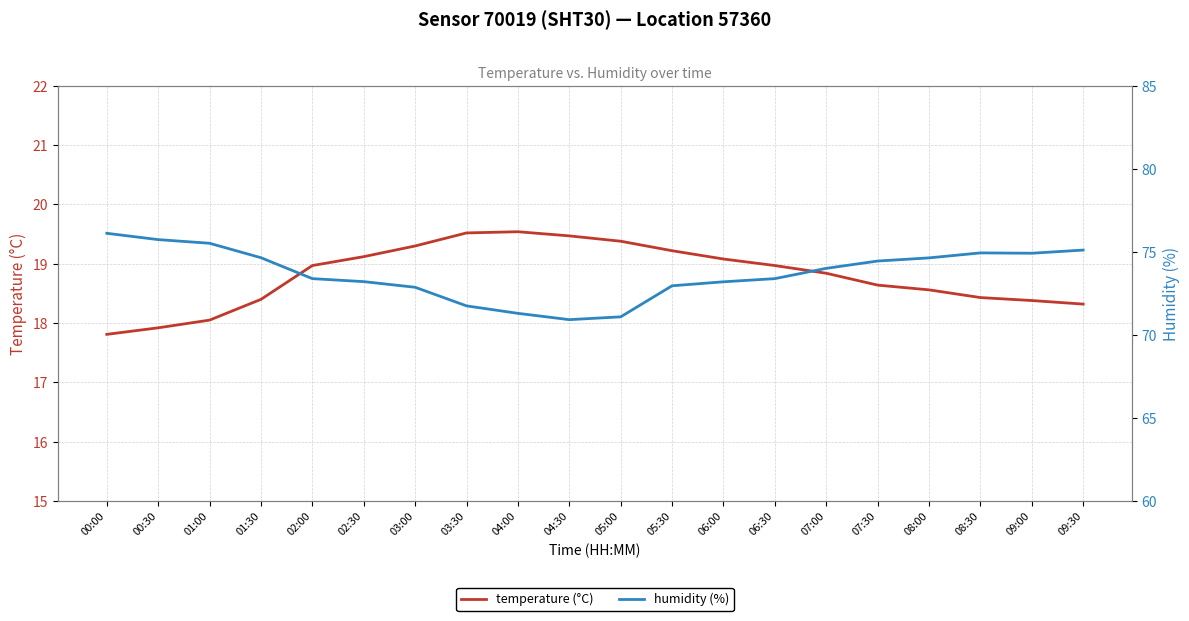

Is it true that humidity (%) equals 73.2 at 06:00?

True